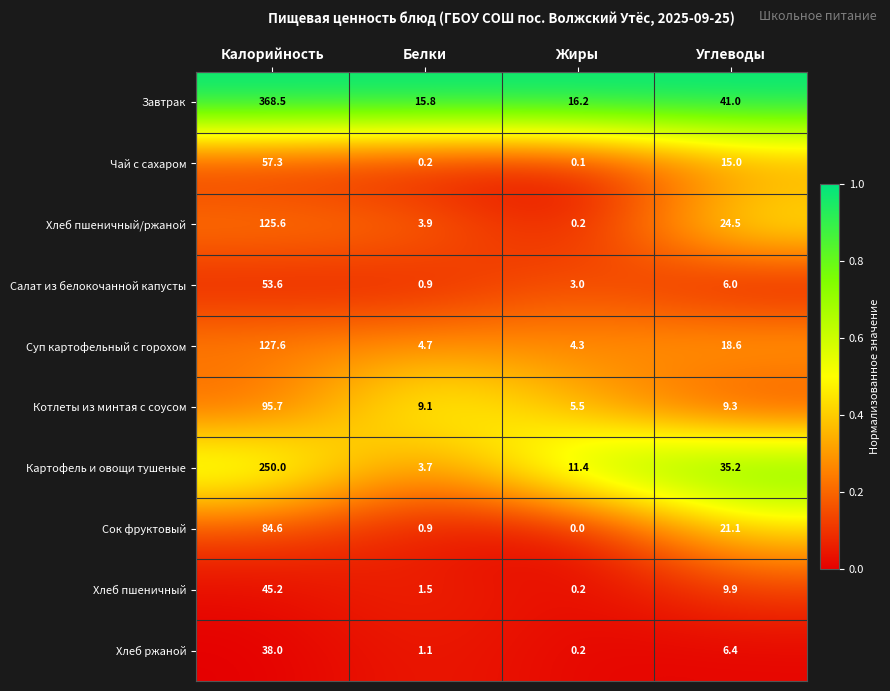

Is the value of Картофель и овощи тушеные at Белки greater than the value of Суп картофельный с горохом at Калорийность?

No